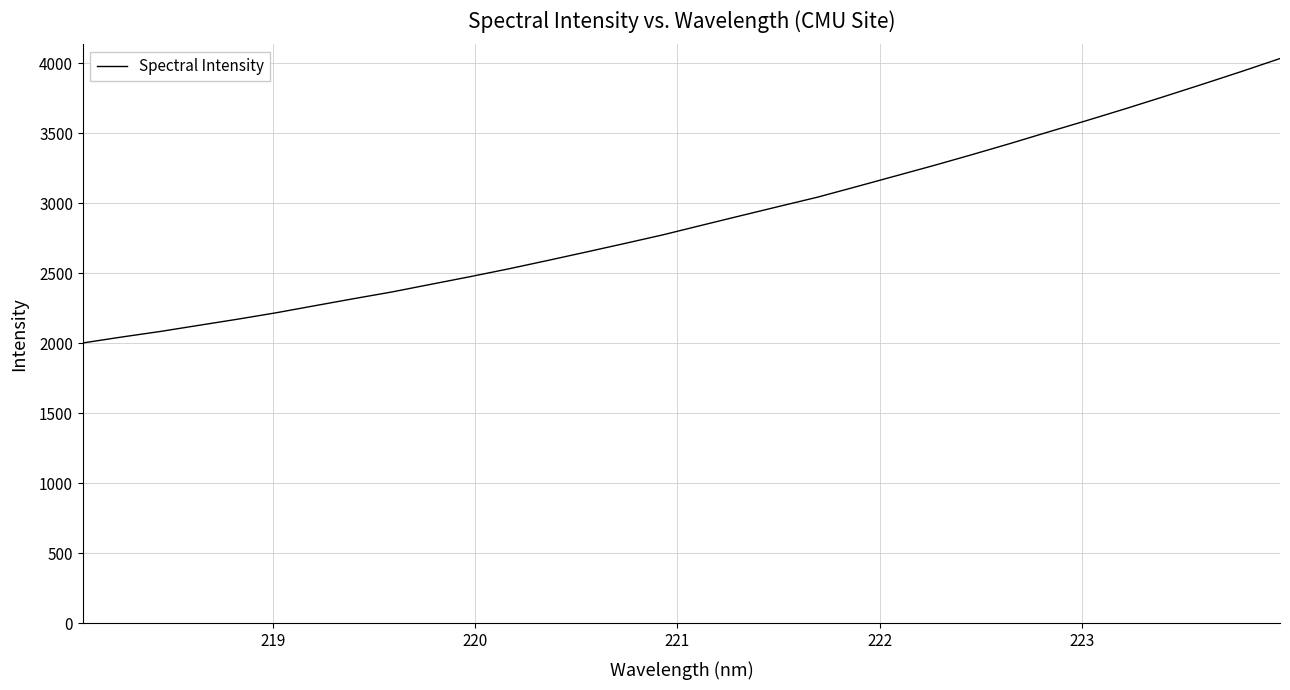

How many lines are shown in the chart?

1